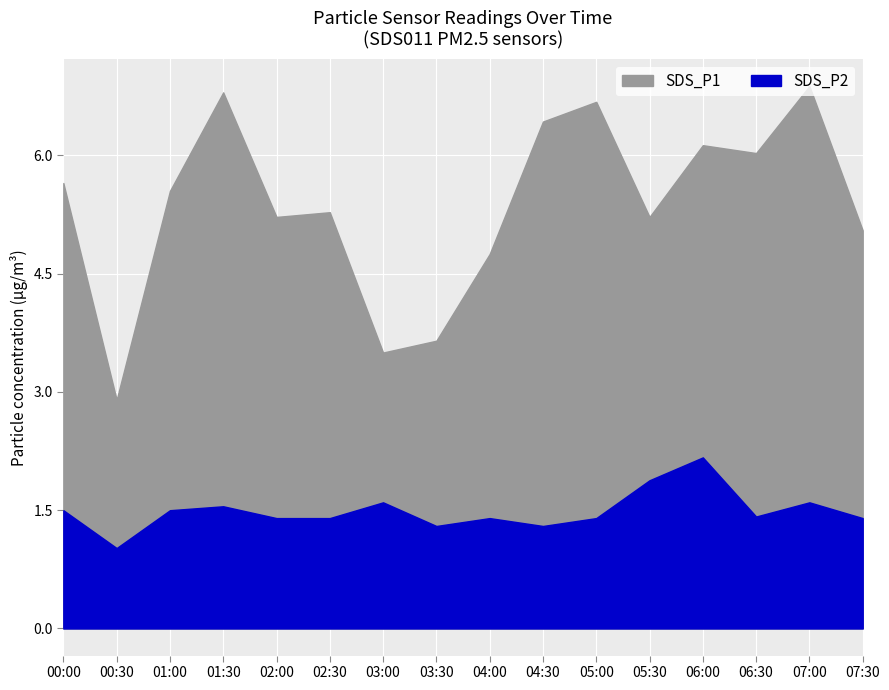

In SDS_P1, how many points are higher than both neighbors (excluding endpoints)?

5